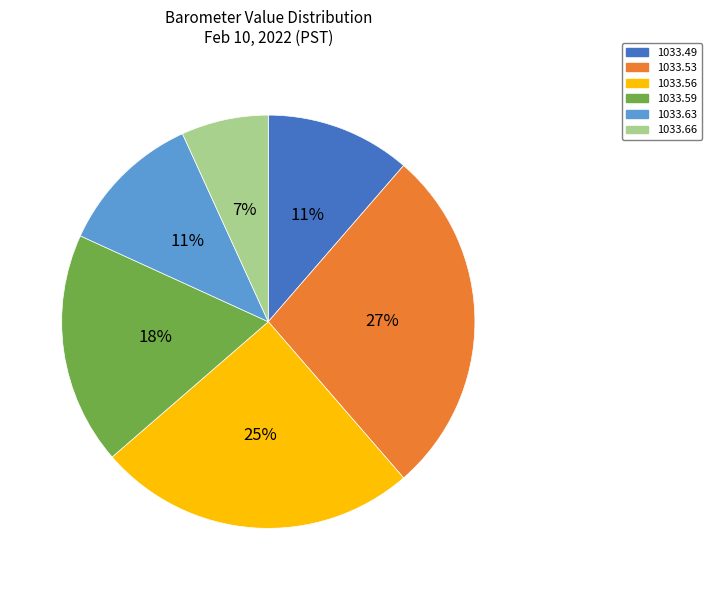

Which has a higher value, 1033.59 or 1033.53?

1033.53